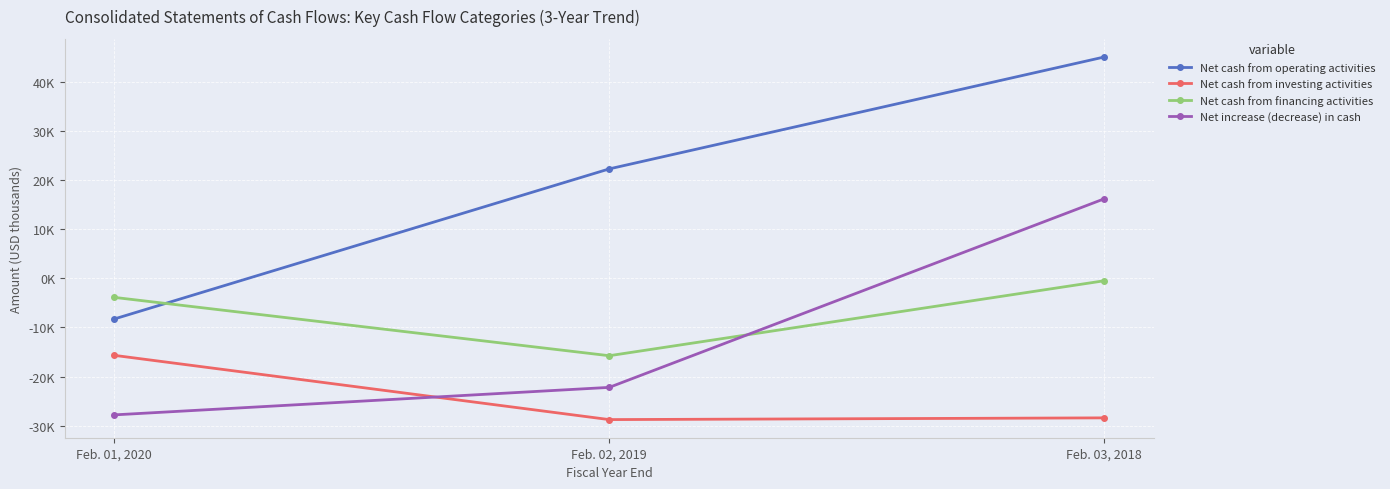

What is the difference between the maximum and minimum values in the Net increase (decrease) in cash series?

44033